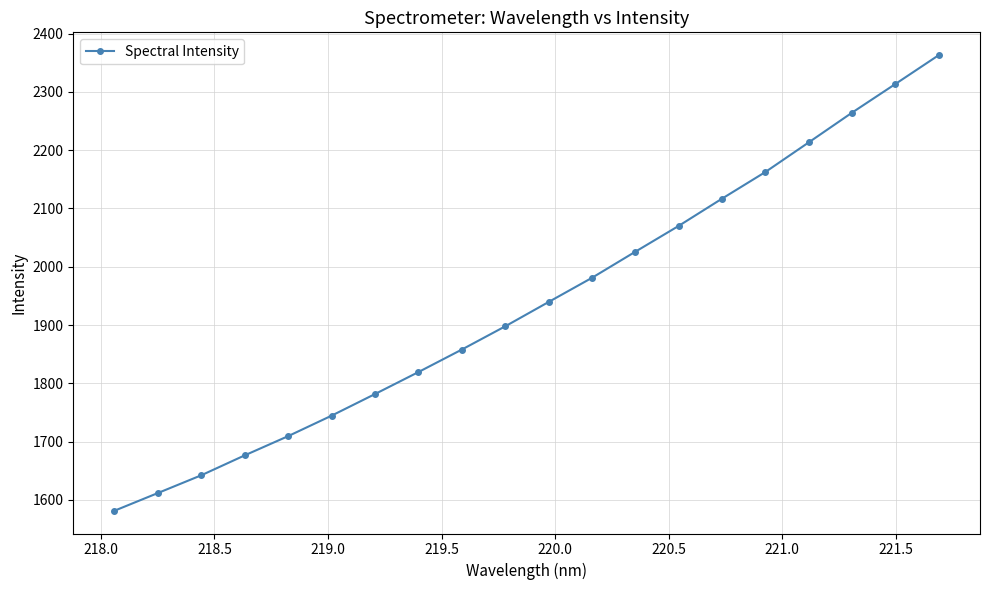

What is the difference between the maximum and minimum values?

781.8